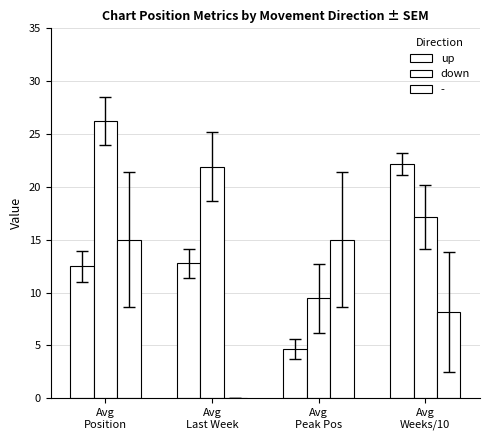

Between Avg
Peak Pos and Avg
Weeks/10, which is larger?

Avg
Weeks/10